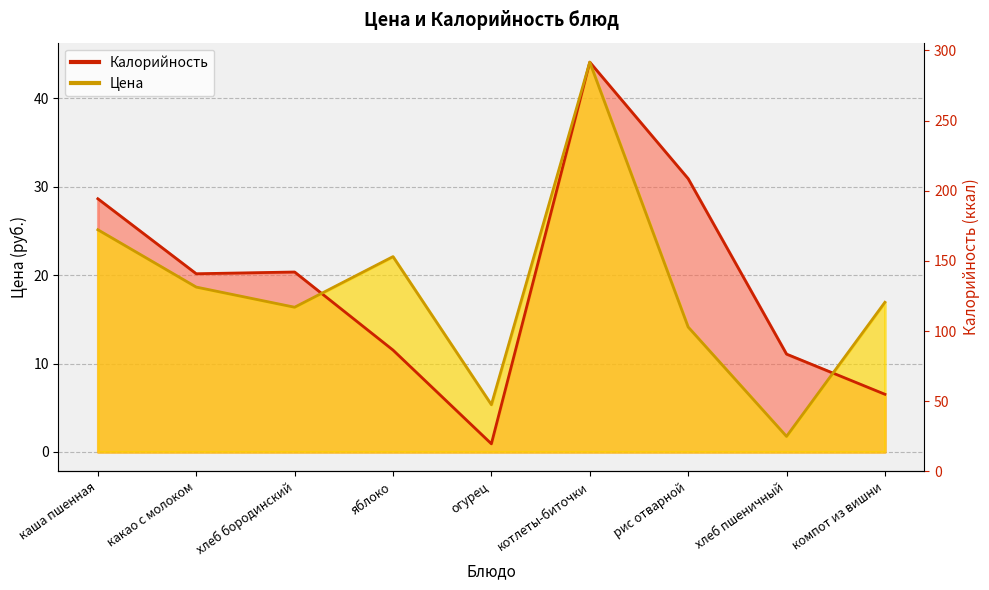

At which category is the sum across all series the highest?

котлеты-биточки